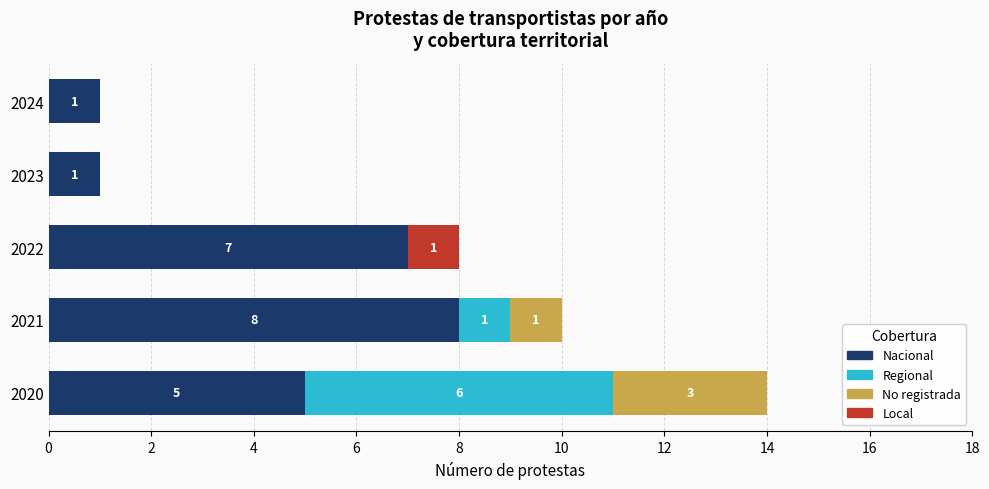

Is it true that Nacional equals 2 at 2020?

False